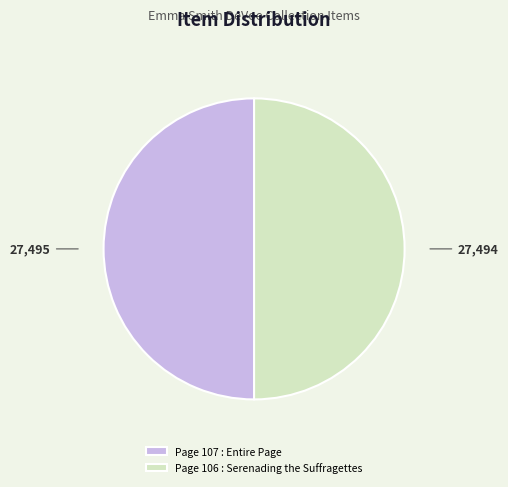

The Page 107 : Entire Page slice represents 56% of the pie. True or false?

False